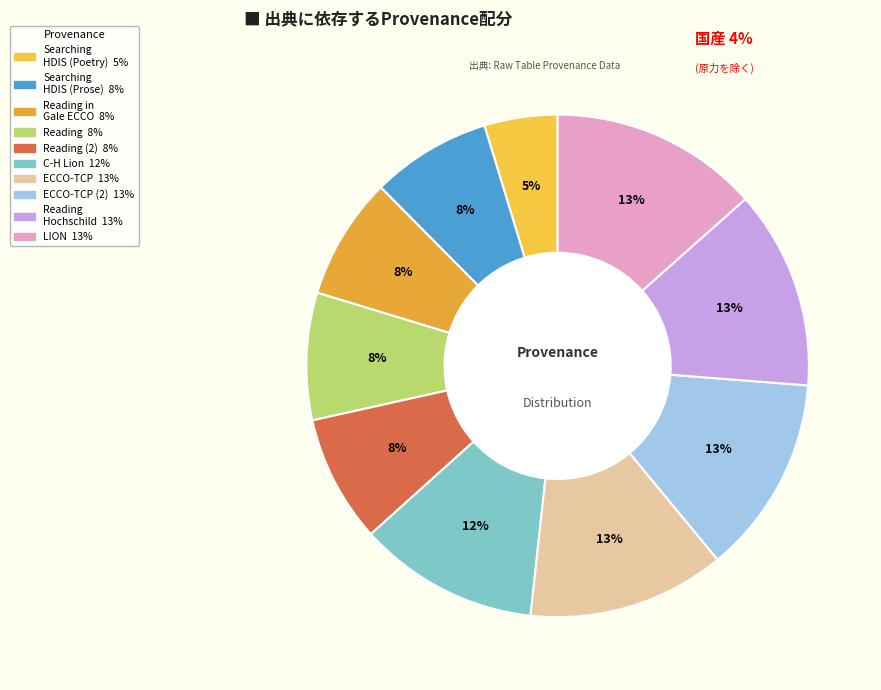

How many segments does this pie chart have?

10